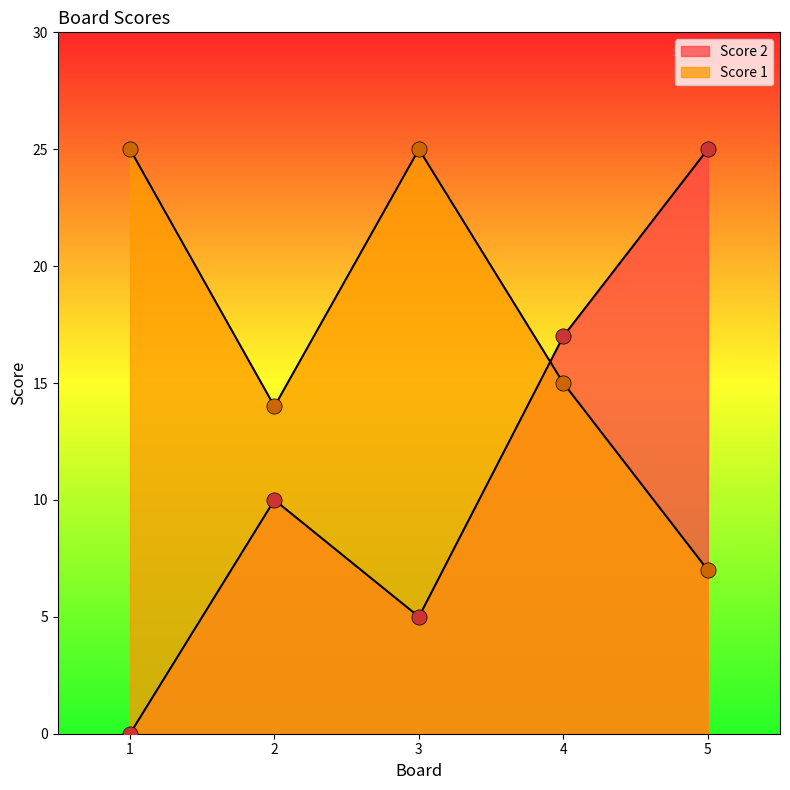

Is the value of Score 1 at 4 greater than the value of Score 2 at 2?

Yes